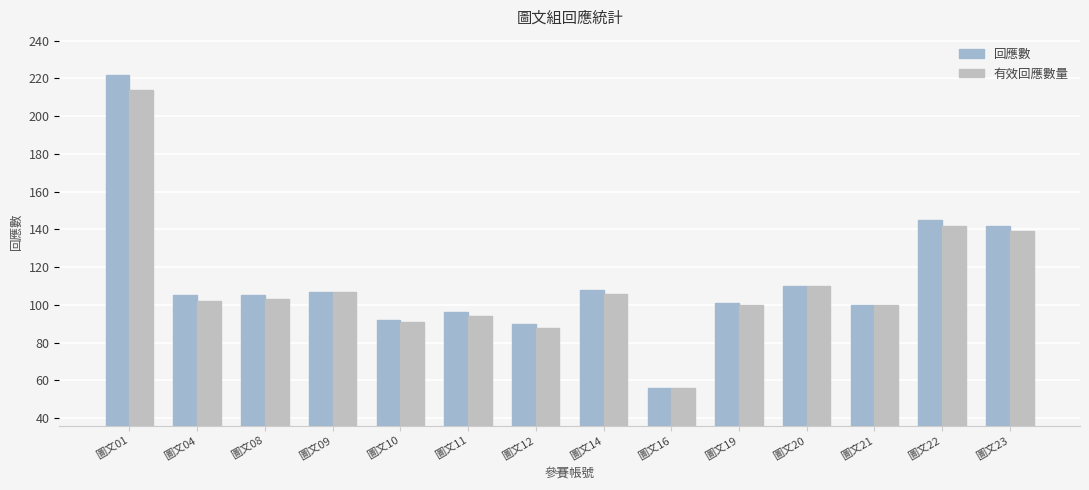

What are all the series names shown in the legend?

回應數, 有效回應數量